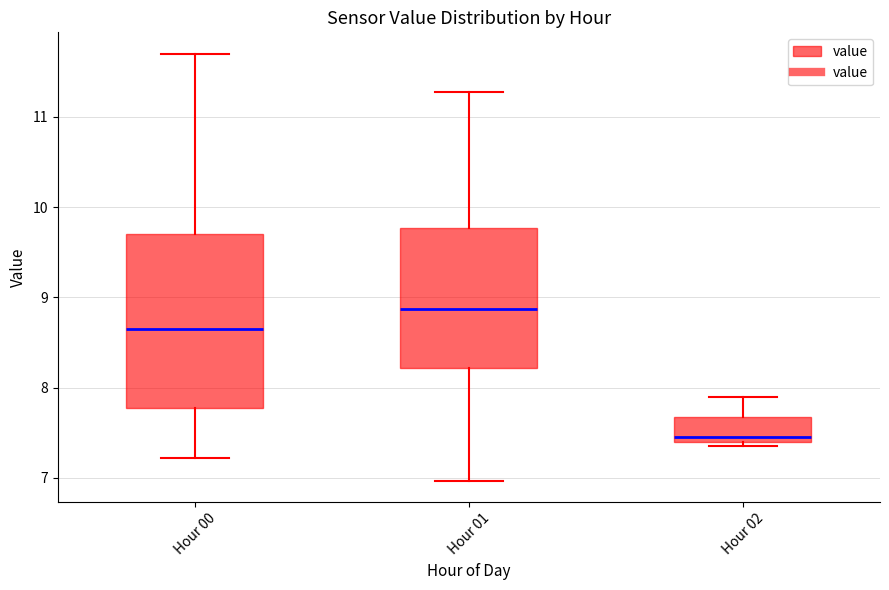

Which box is the tallest, from its lower edge to its upper edge?

Hour 00